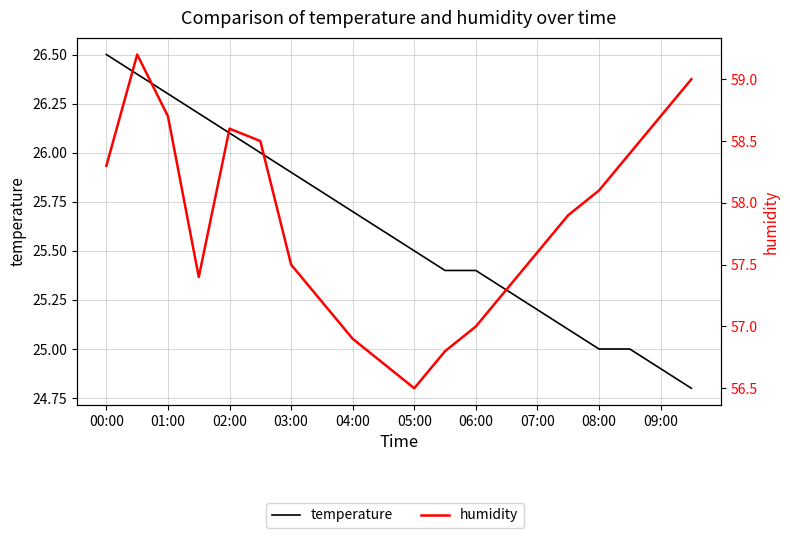

True or false: temperature and humidity intersect in this chart.

False